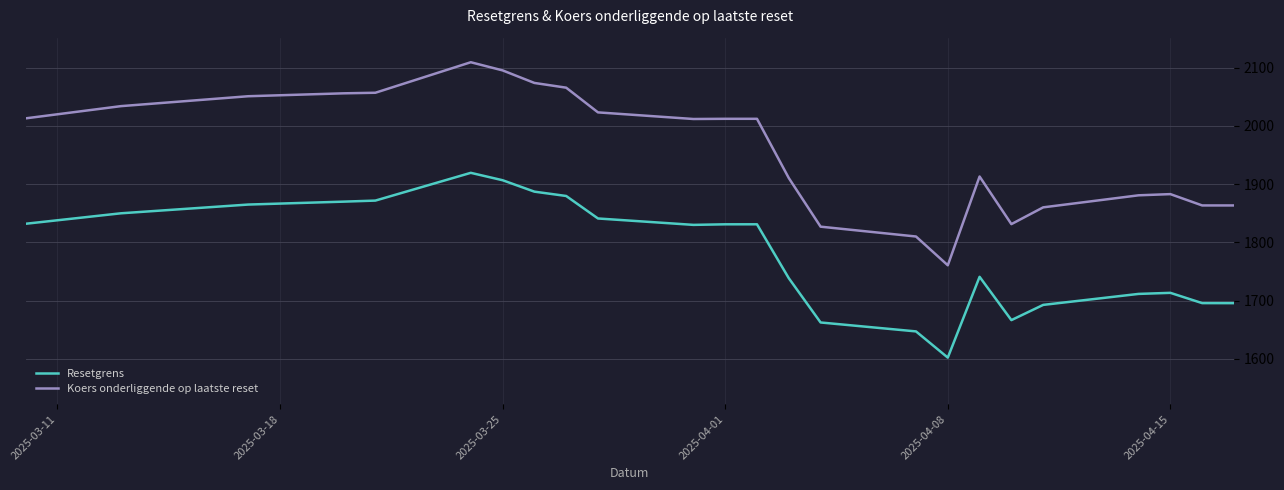

How many lines are shown in the chart?

2